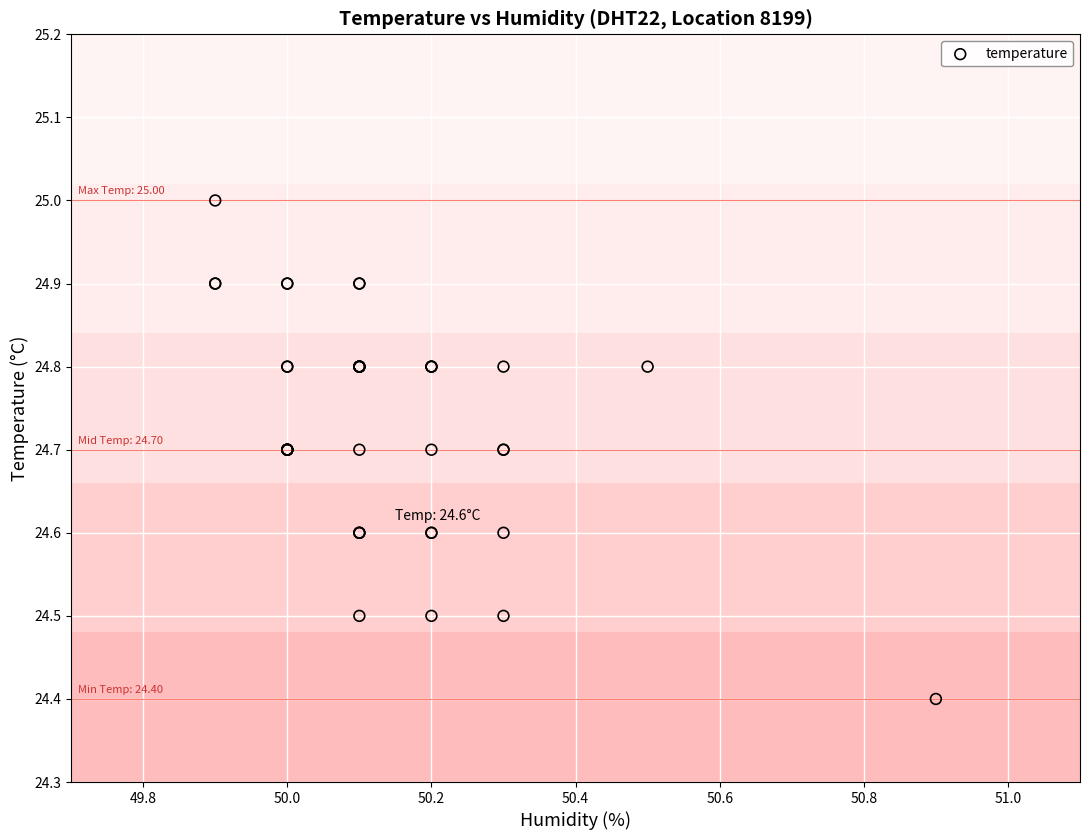

What Y value in the scatter plot is closest to 24?

24.4